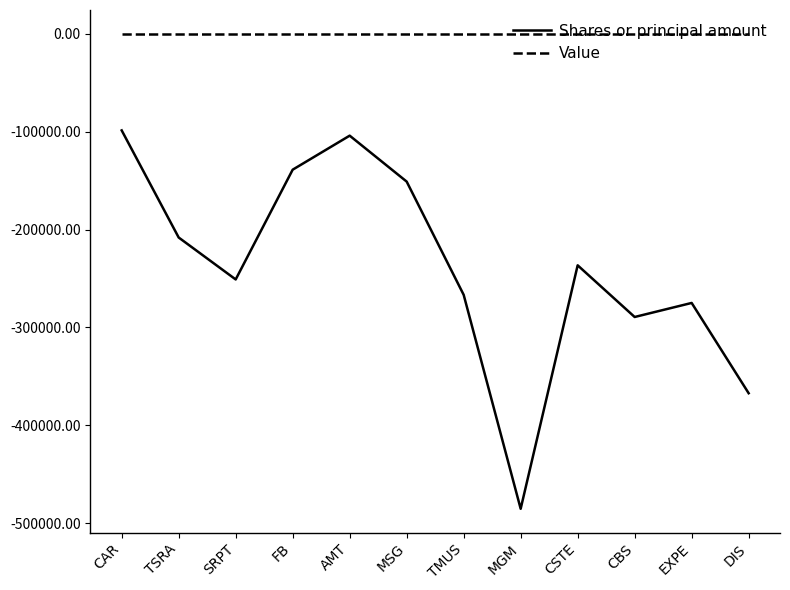

Which series has the largest total across all categories?

Value